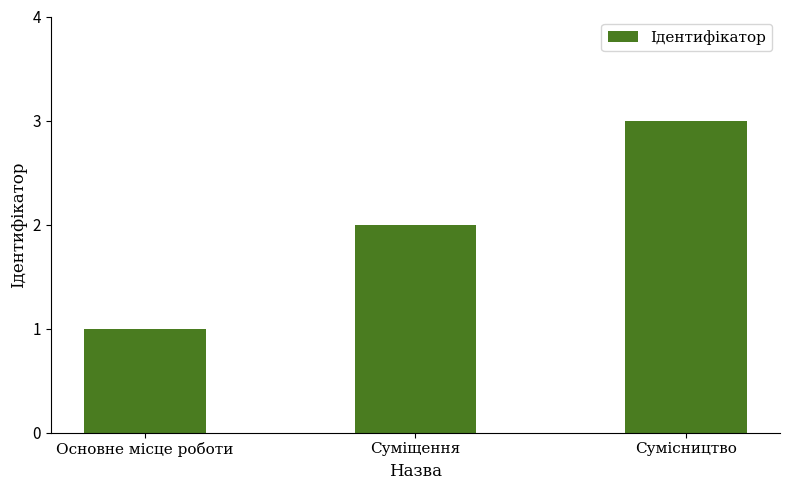

What is the sum of the values at Сумісництво and Основне місце роботи?

4